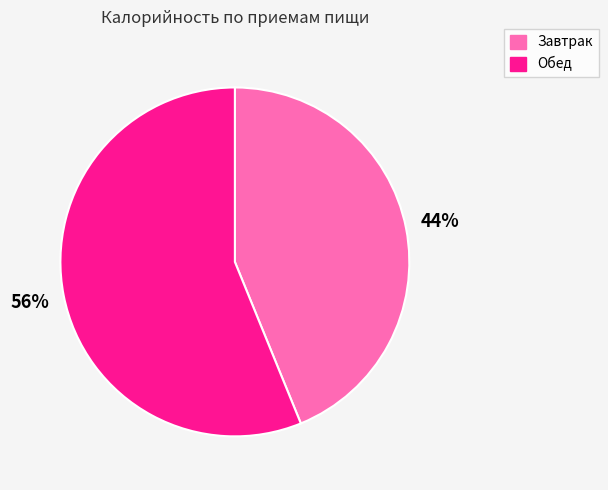

Combined, do Обед and Завтрак account for over 50%?

Yes